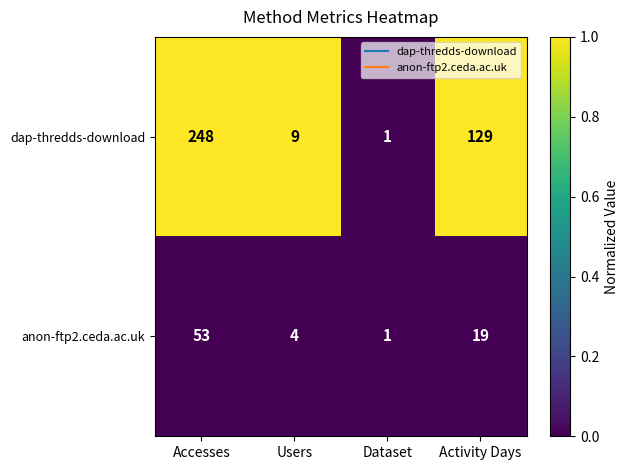

Reading right to left, extract all data points from this chart.

dap-thredds-download: 129	1	9	248
anon-ftp2.ceda.ac.uk: 19	1	4	53